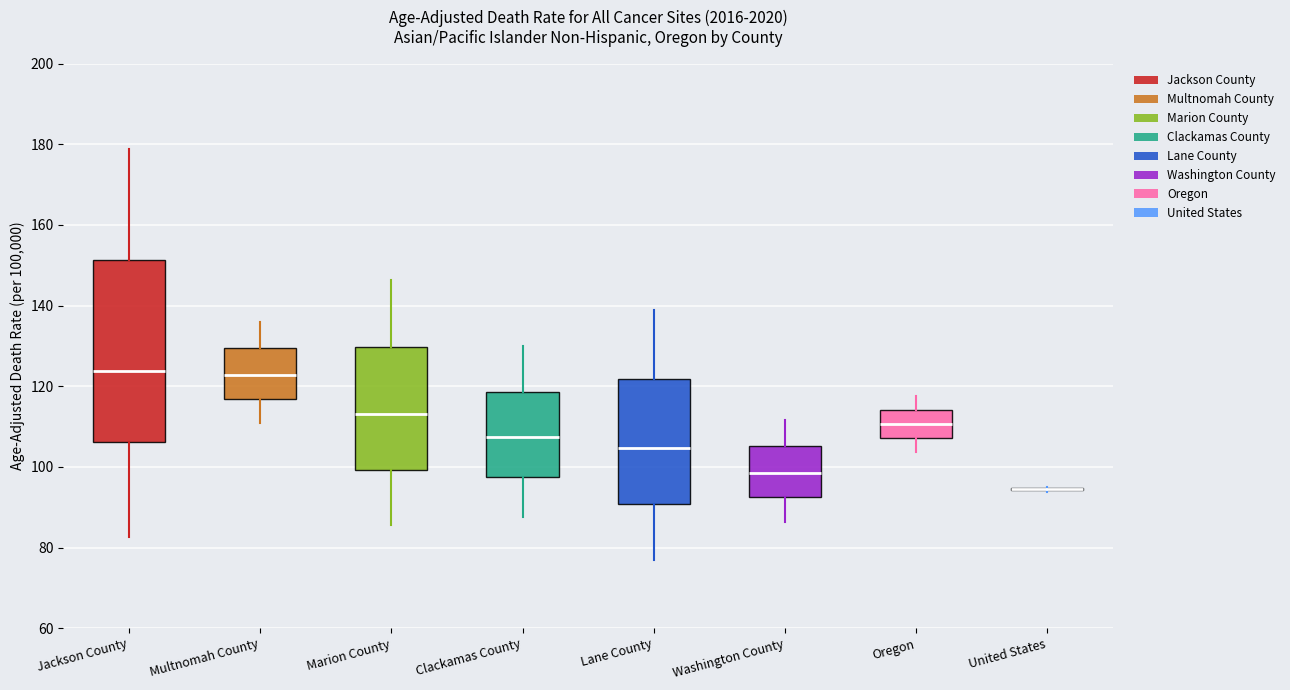

Where does the lower whisker of the box for Oregon end on the y-axis? The values are not printed on the chart, so give them approximately, as read against the axis.

104